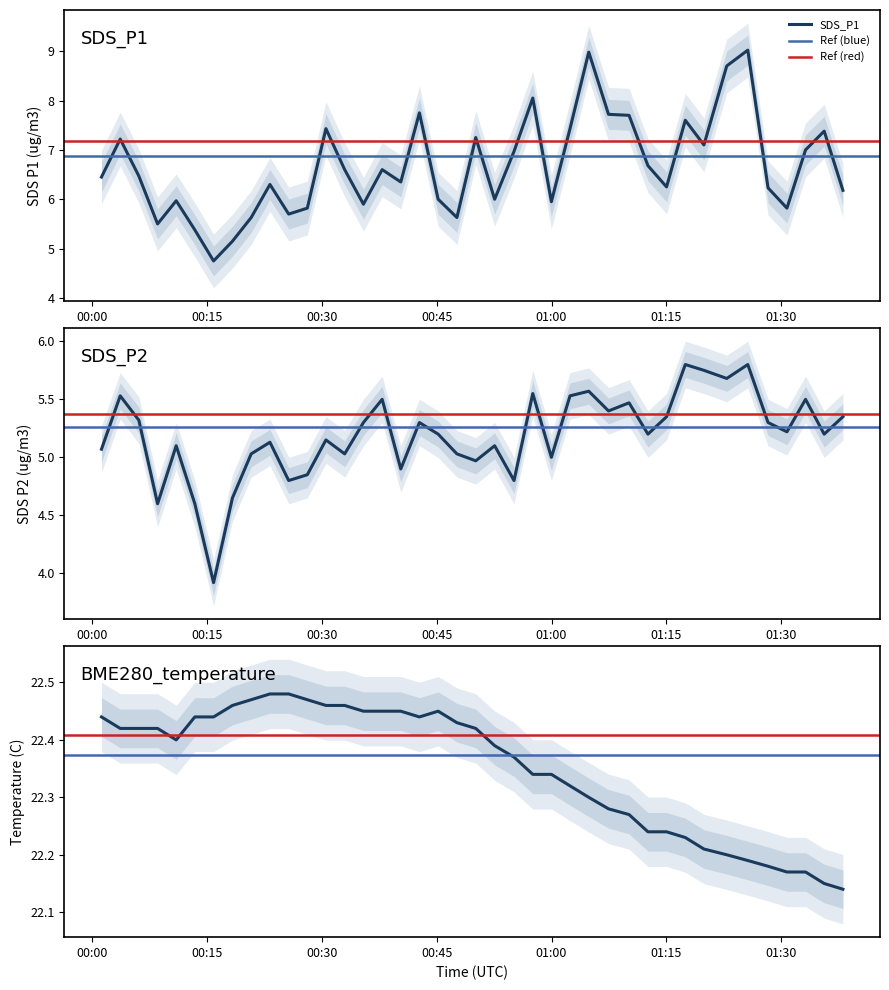

True or false: SDS_P1 and BME280_temperature intersect in this chart.

False